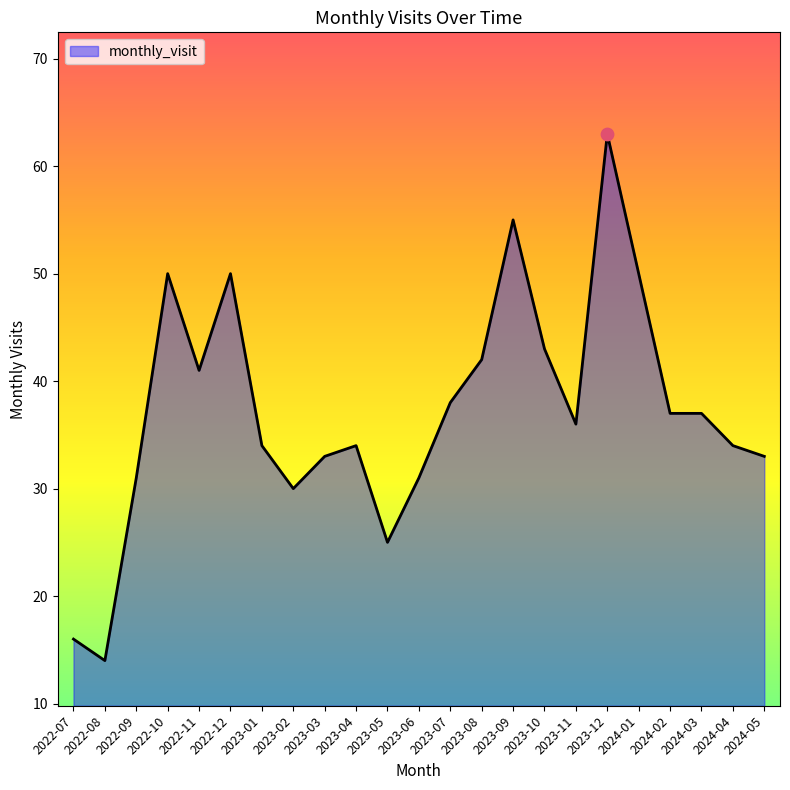

What is the ratio of the value at 2023-11 to the value at 2023-01?

1.1